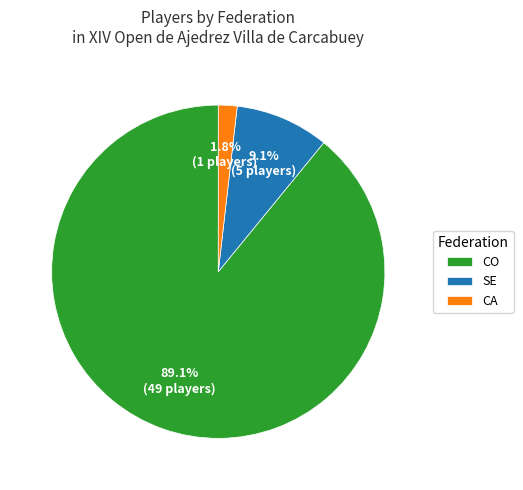

Which slice represents more than half of the pie?

CO